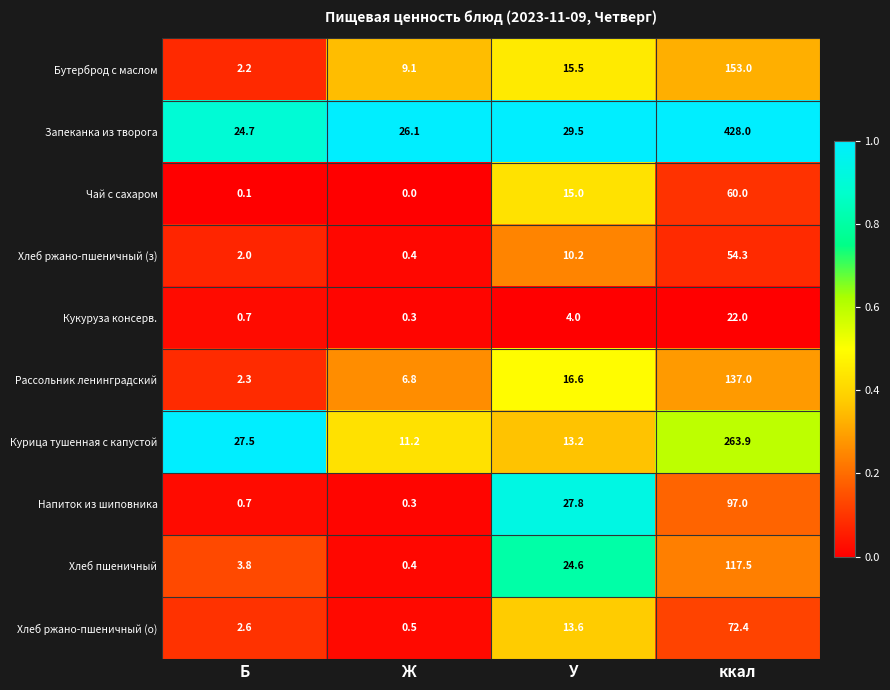

Is it true that Напиток из шиповника equals 45.2 at ккал?

False